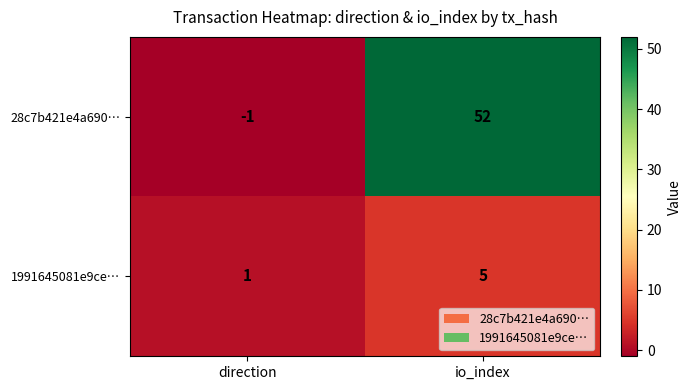

What is the approximate value of 28c7b421e4a690… at io_index, to the nearest 10?

50